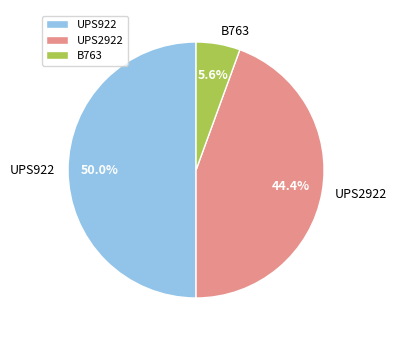

Which has a higher value, B763 or UPS2922?

UPS2922